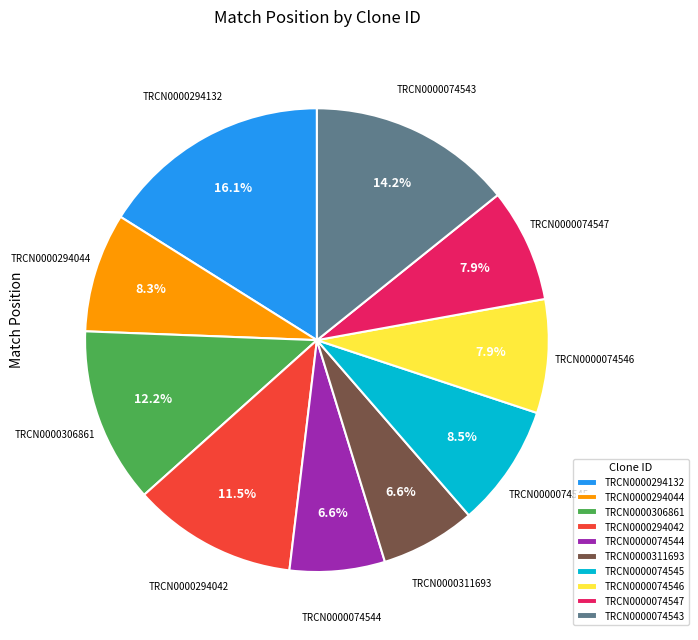

How many segments does this pie chart have?

10